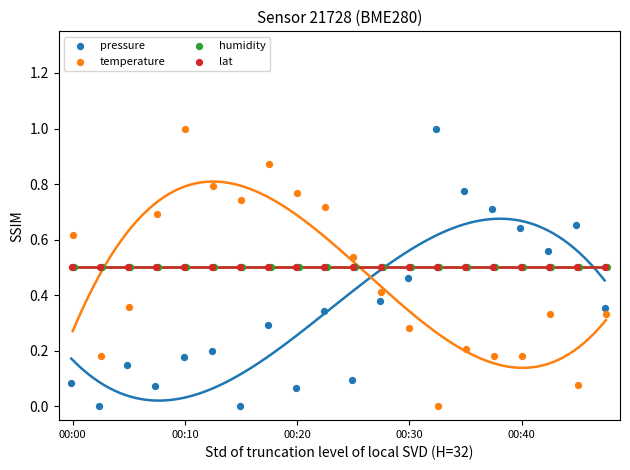

Which series has the widest spread of Y values?

pressure